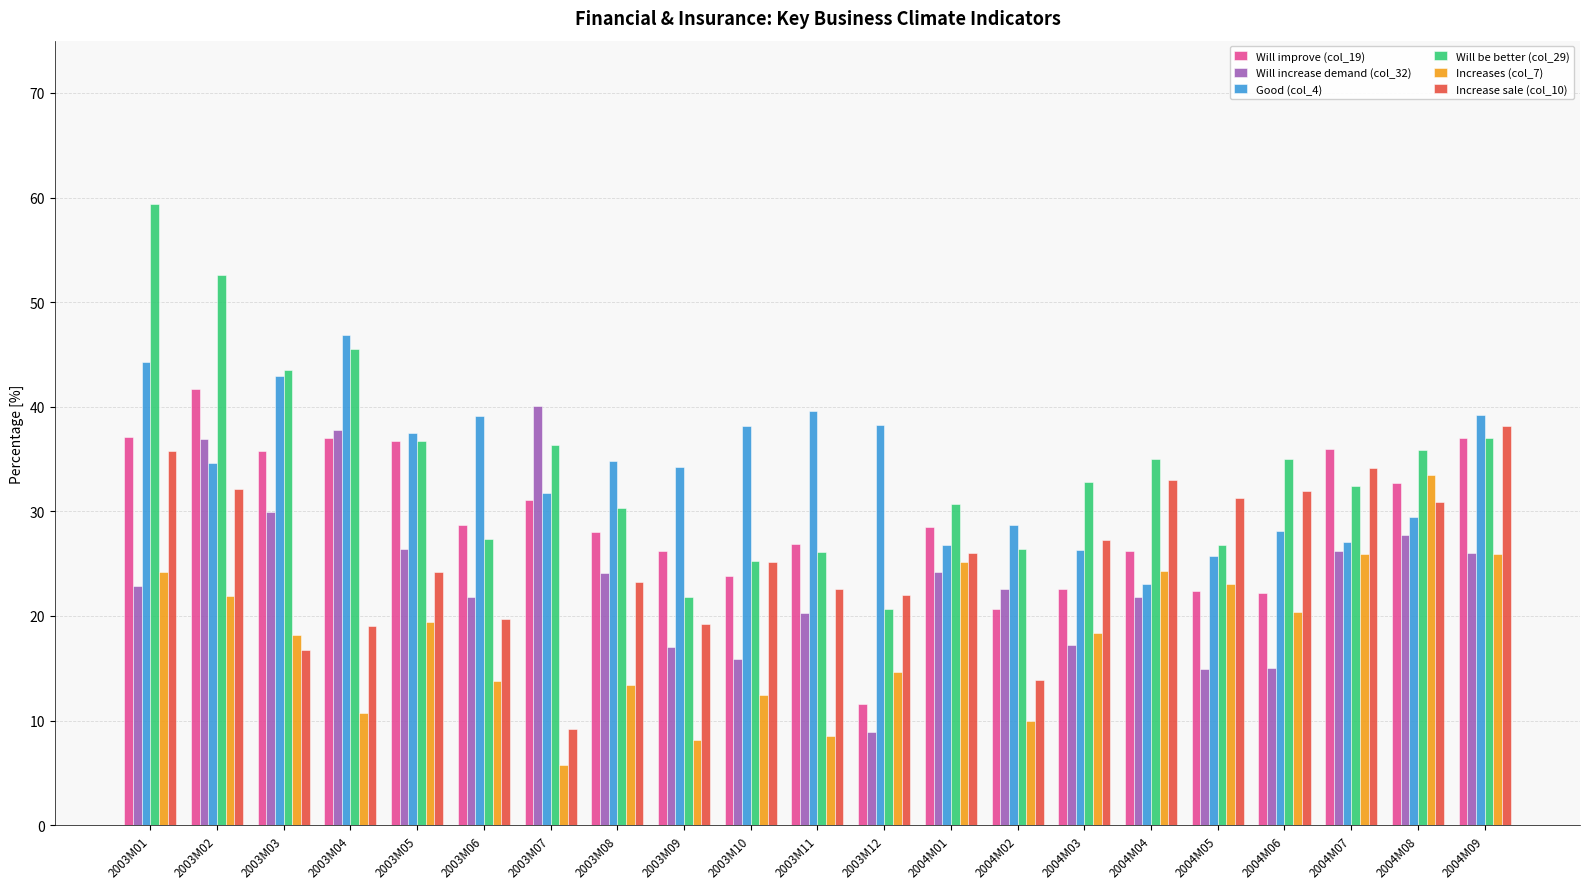

What is the difference between the highest and lowest values at 2004M01?

6.5